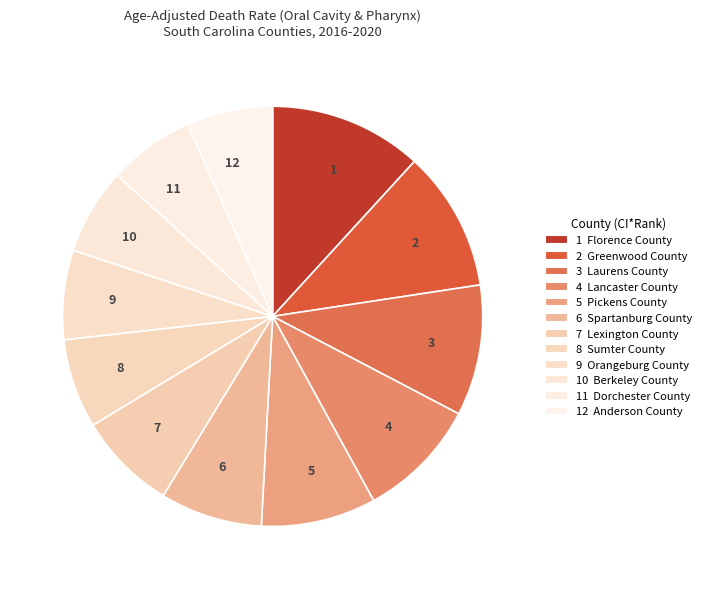

What is the largest slice in the pie chart?

1